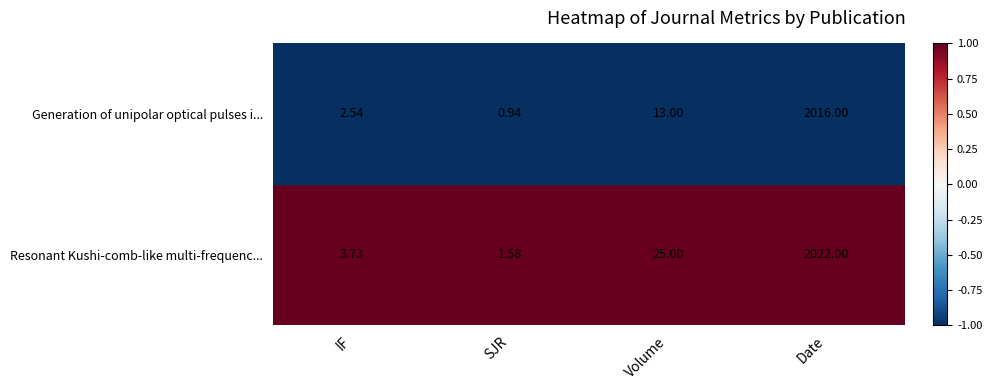

At which label does Resonant Kushi-comb-like multi-frequenc... reach its minimum?

SJR